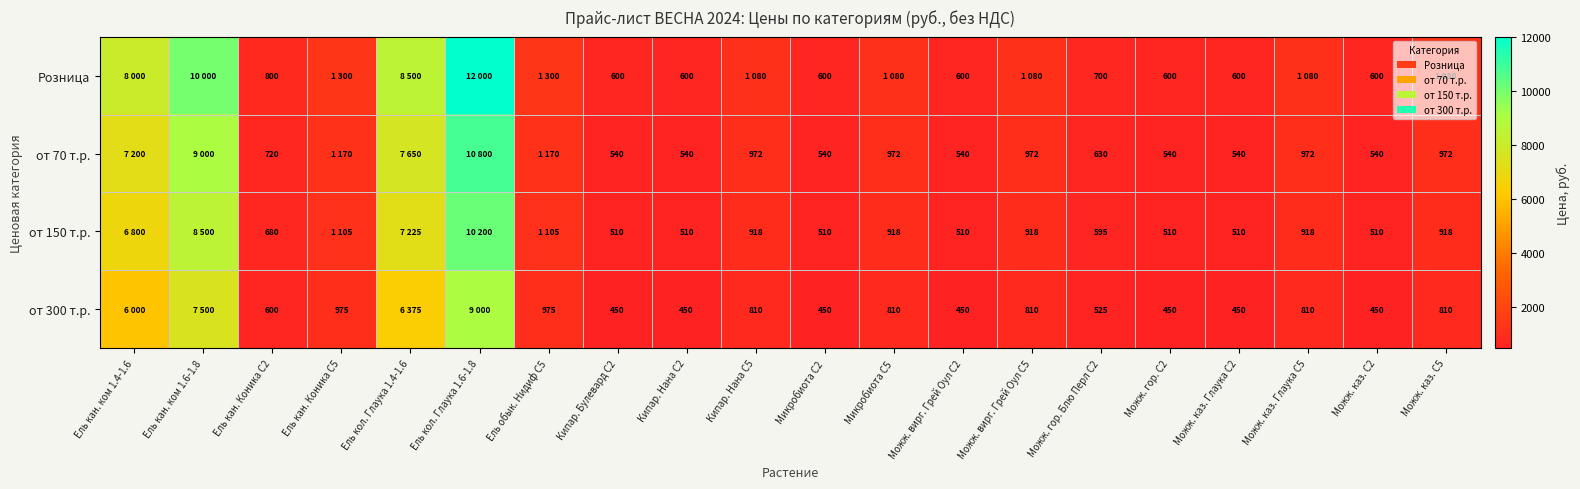

How many series are shown in this chart?

4